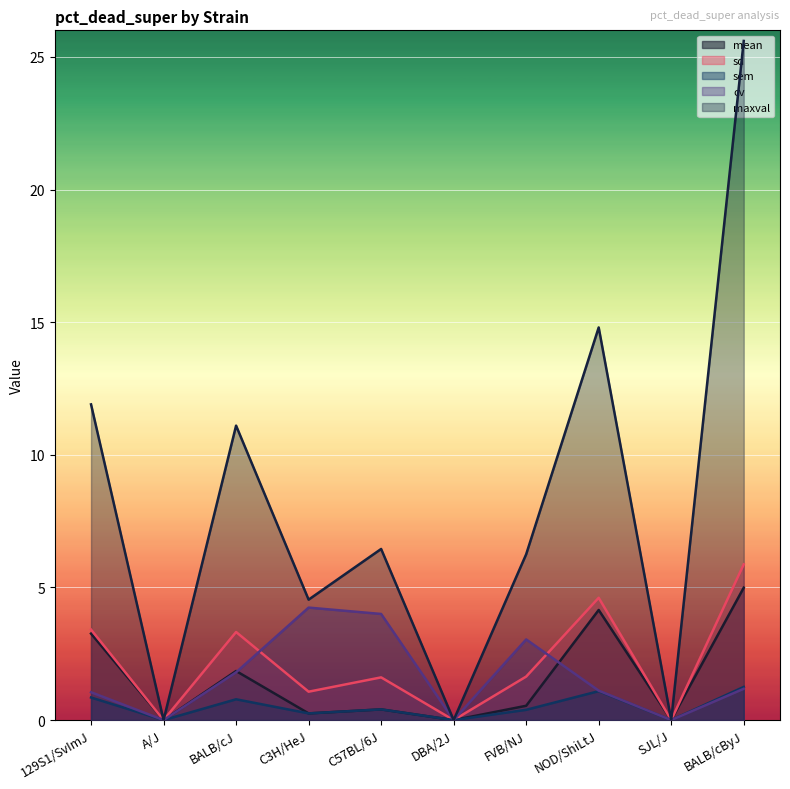

What is the label of the 4th point from the right?

FVB/NJ